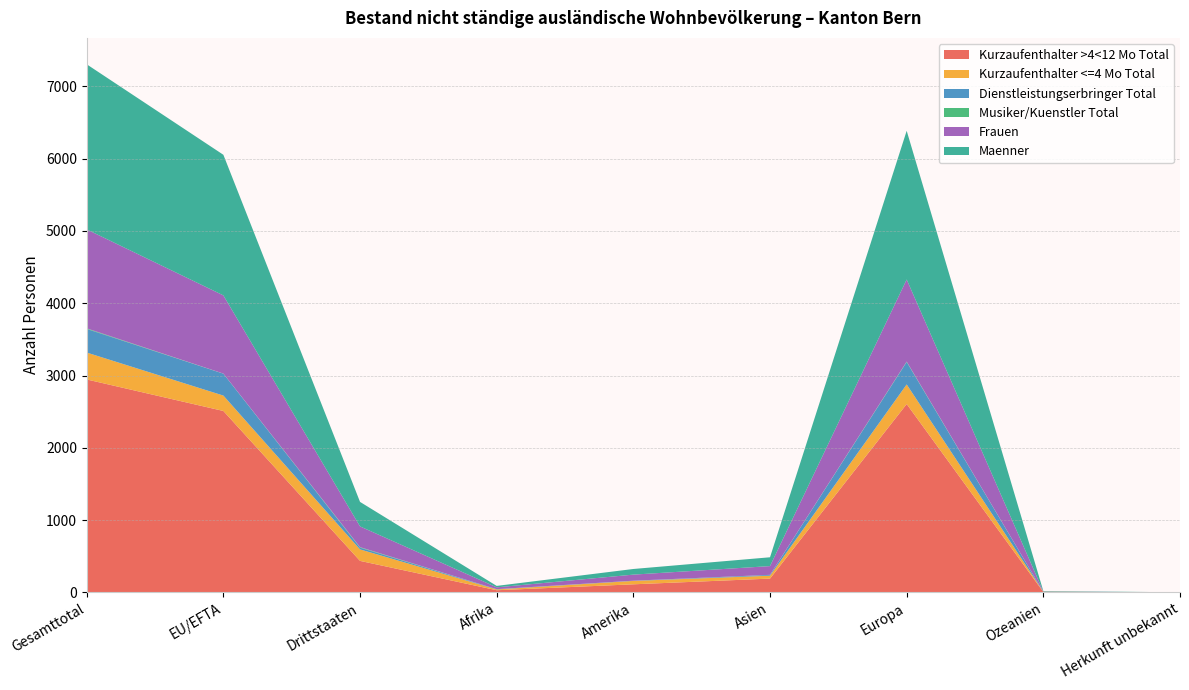

Reading right to left, what are all the values shown in this chart?

Kurzaufenthalter >4<12 Mo Total: 1	6	2606	191	112	30	436	2510	2946
Kurzaufenthalter <=4 Mo Total: 0	3	271	40	47	11	159	213	372
Dienstleistungserbringer Total: 0	0	310	11	3	3	24	303	327
Musiker/Kuenstler Total: 0	0	6	1	0	1	7	1	8
Frauen: 0	3	1136	121	84	25	287	1082	1369
Maenner: 1	6	2057	122	78	20	339	1945	2284